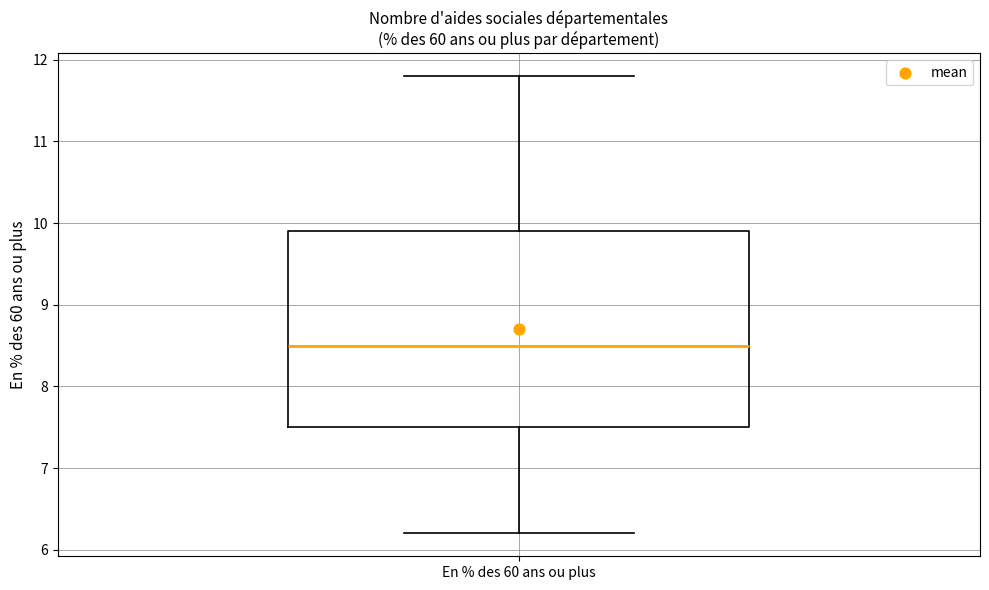

Read this box plot against the y-axis: the position of the median line, the range covered by the box, and the ends of both whiskers. The values are not printed on the chart, so give them approximately, as read against the axis.

median 8.5, box 7.5 to 9.9, whiskers 6.2 to 11.8